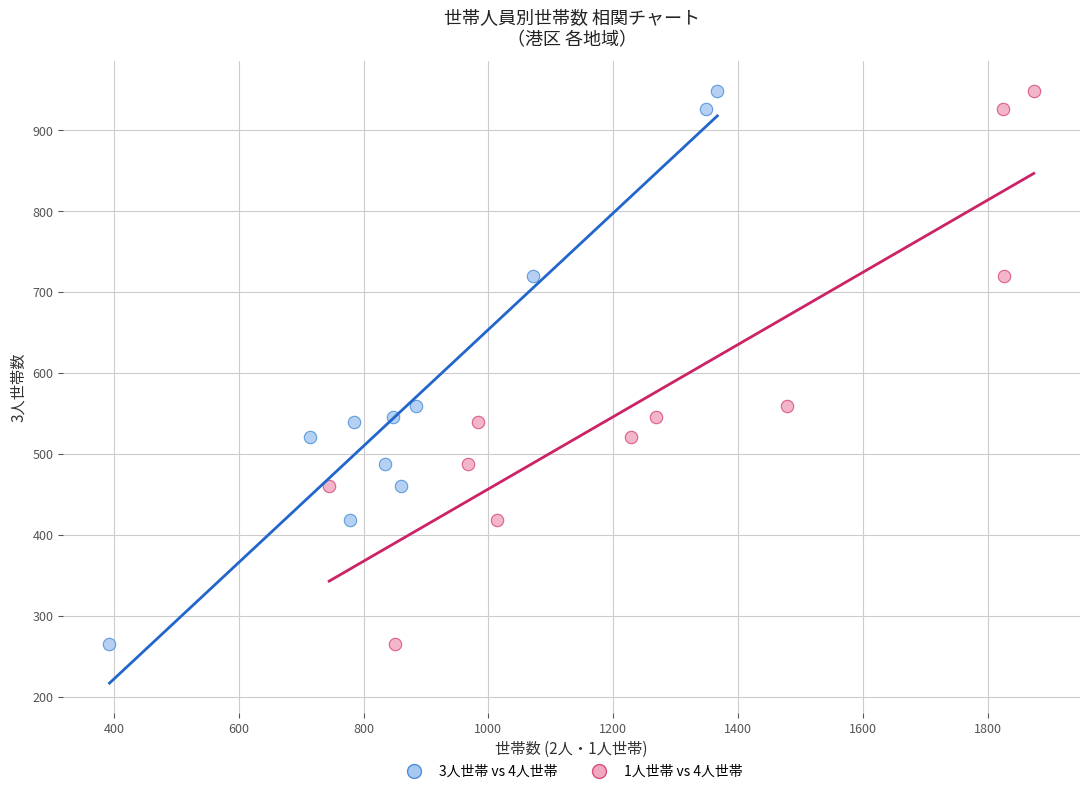

What are all the series names shown in the legend?

3人世帯 vs 4人世帯, 1人世帯 vs 4人世帯